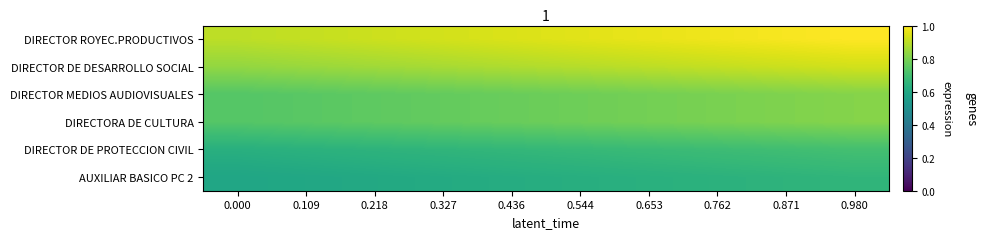

What is the total value across all series at 0.109?

4.5